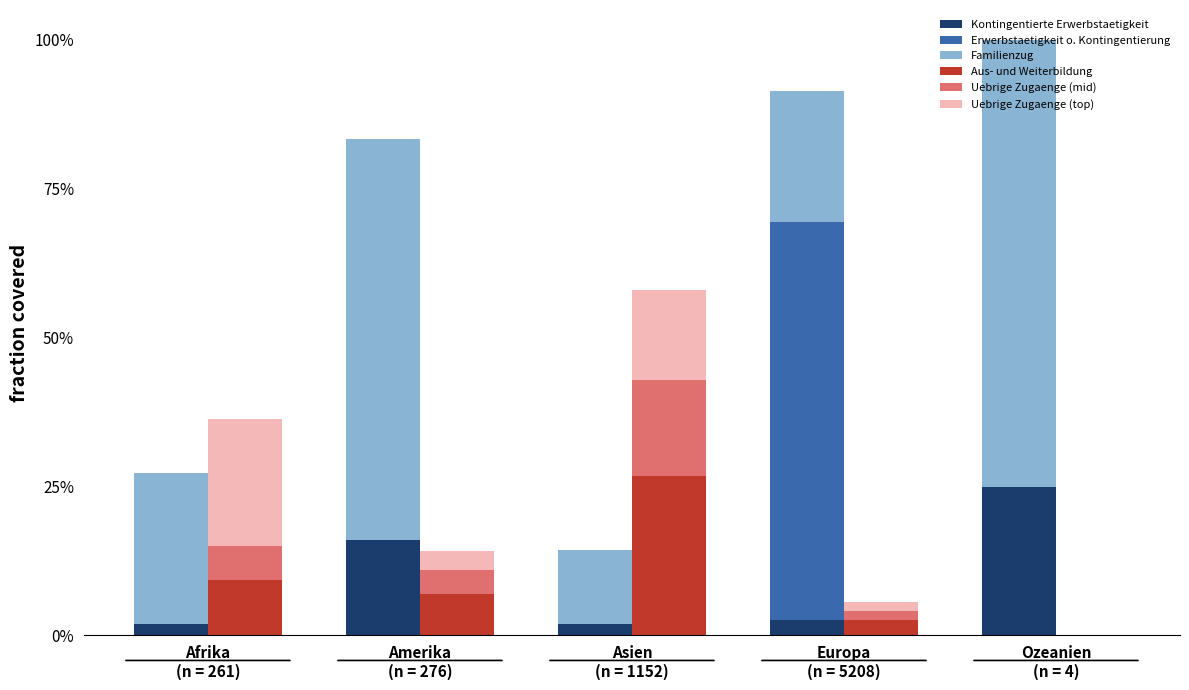

How many values in the Erwerbstaetigkeit o. Kontingentierung series exceed 0?

1